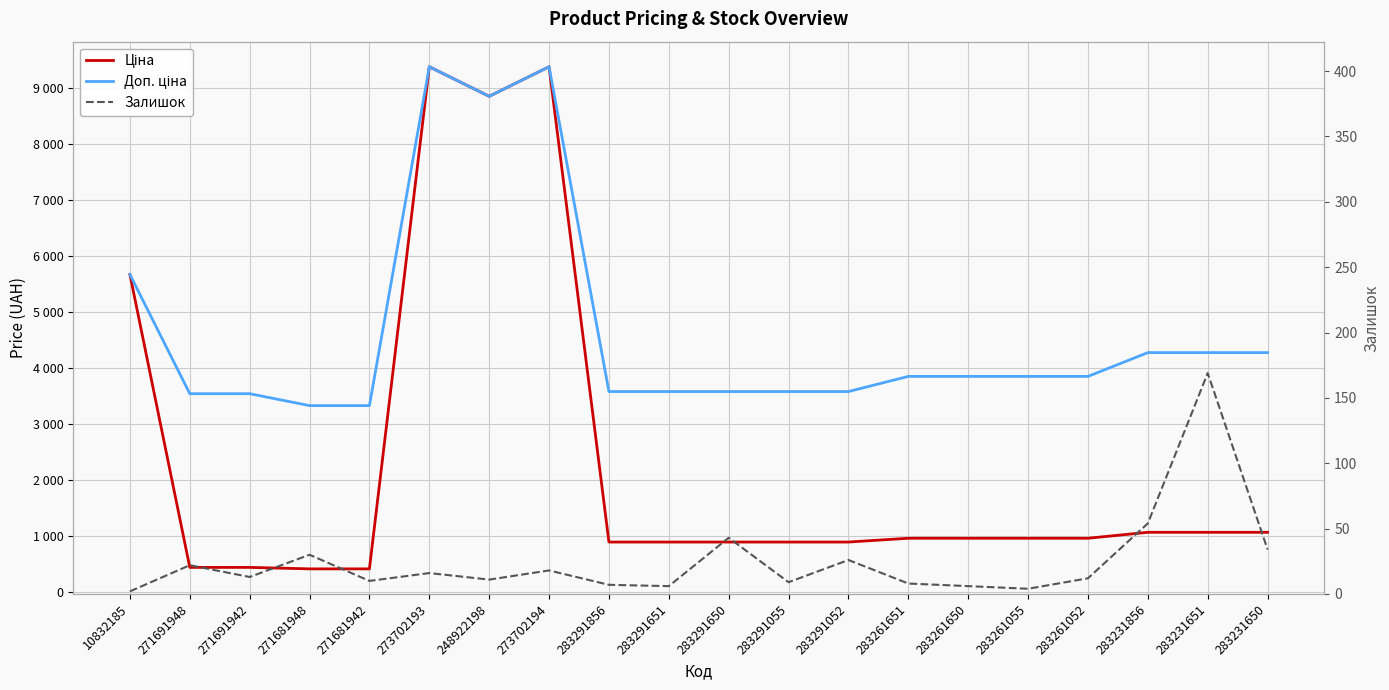

What is the maximum value for Ціна?

9384.0